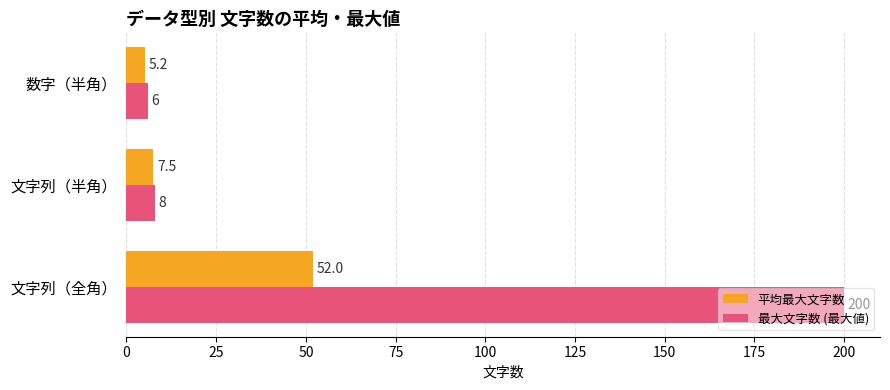

How many data points does each series have?

3